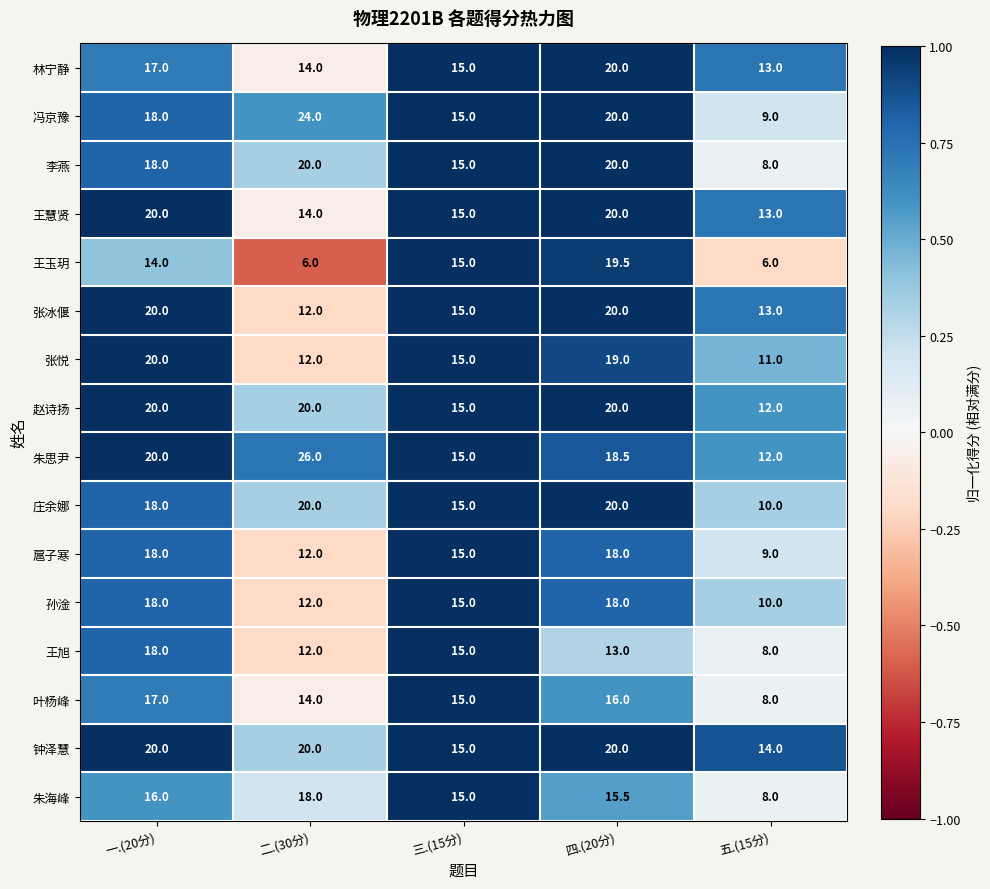

Which series has the largest total across all categories?

朱思尹